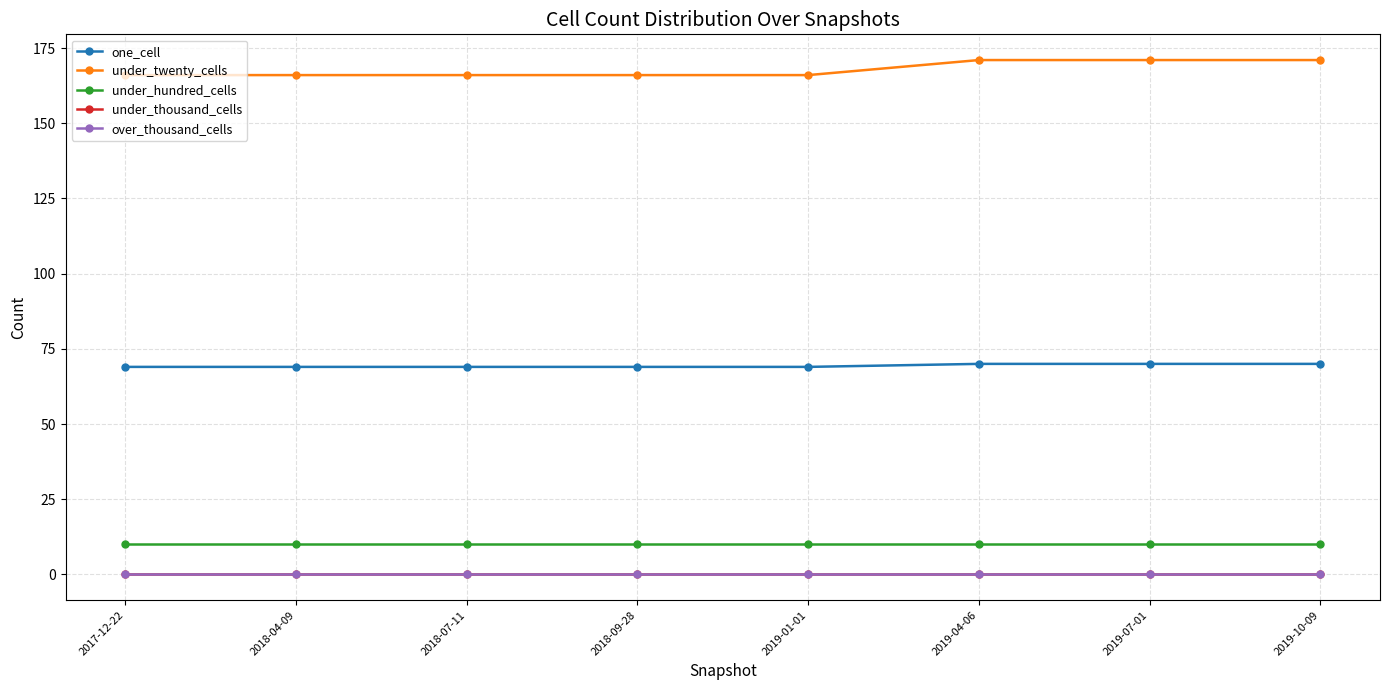

Is this an area chart (filled region under the line)?

No